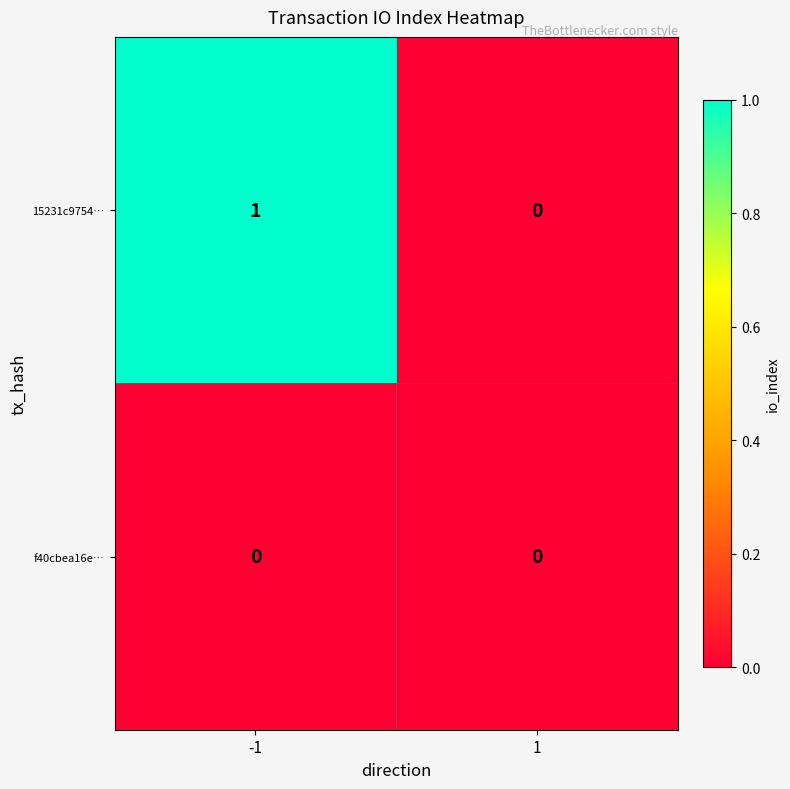

Is the value of 15231c9754… at -1 greater than the value of f40cbea16e… at 1?

Yes